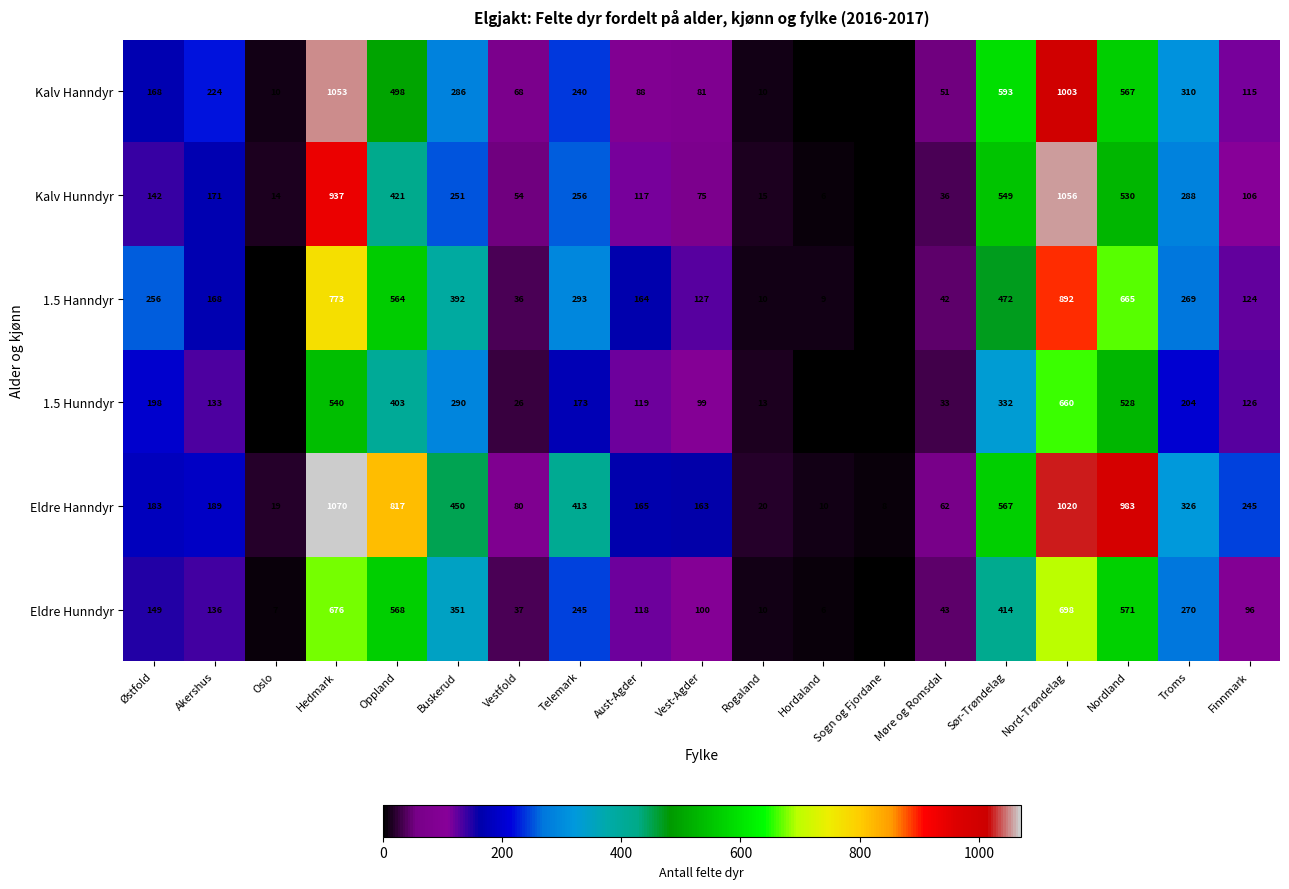

Which label corresponds to the largest value in the chart?

Hedmark